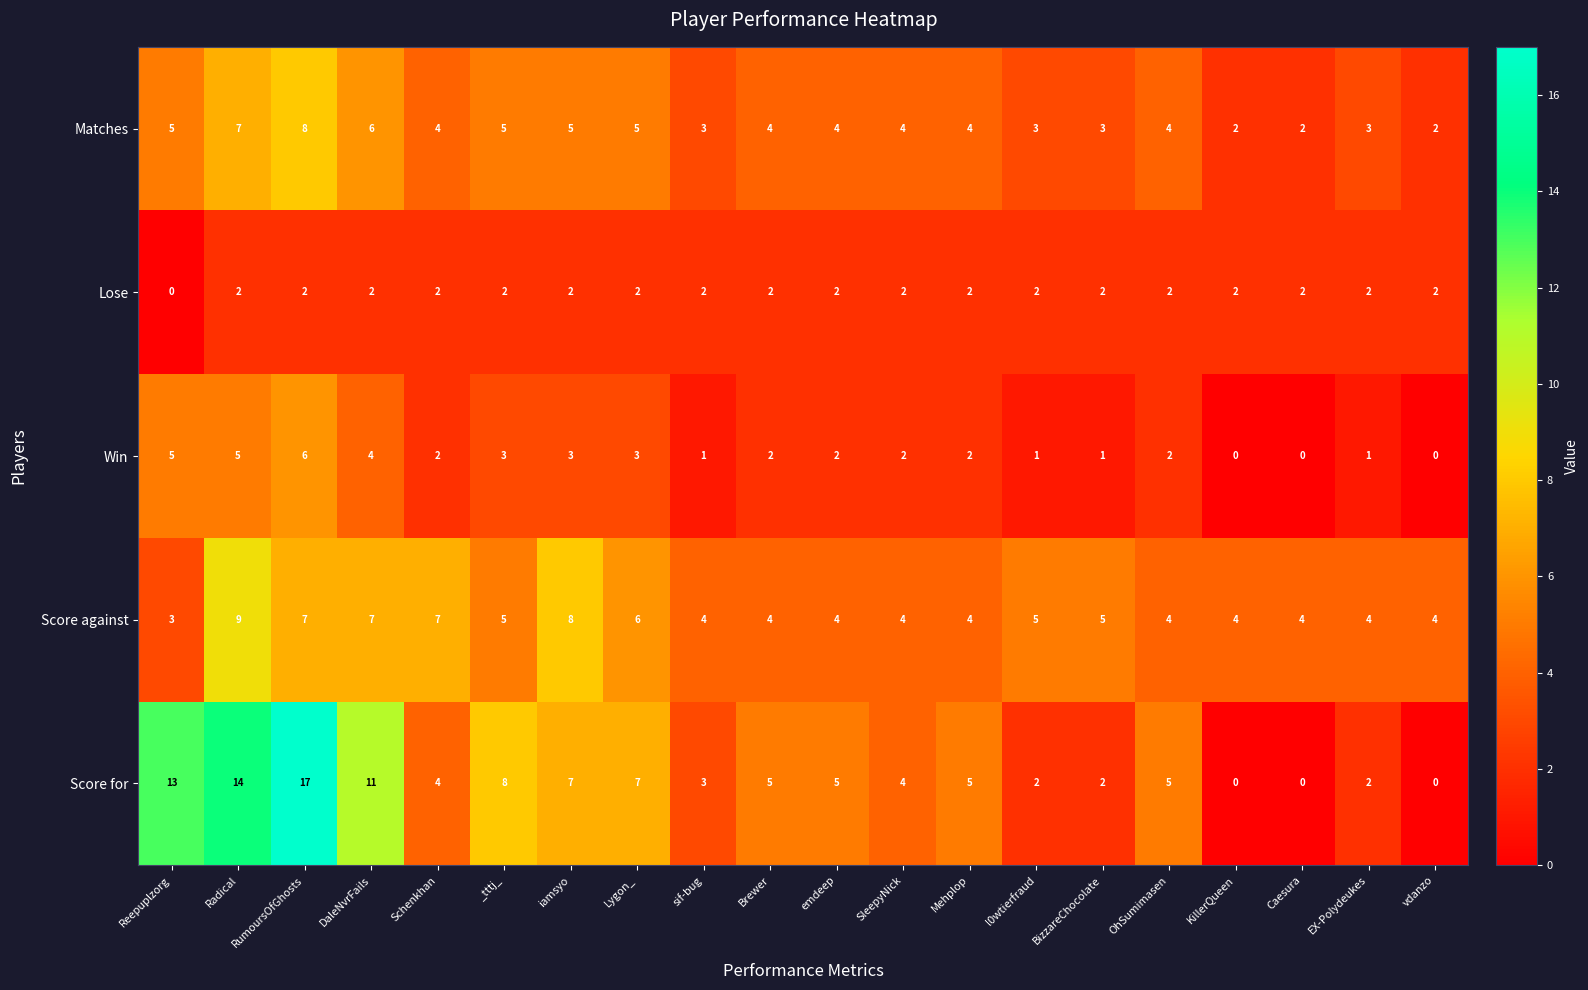

At which label does Win first exceed 2?

Reepuplzorg